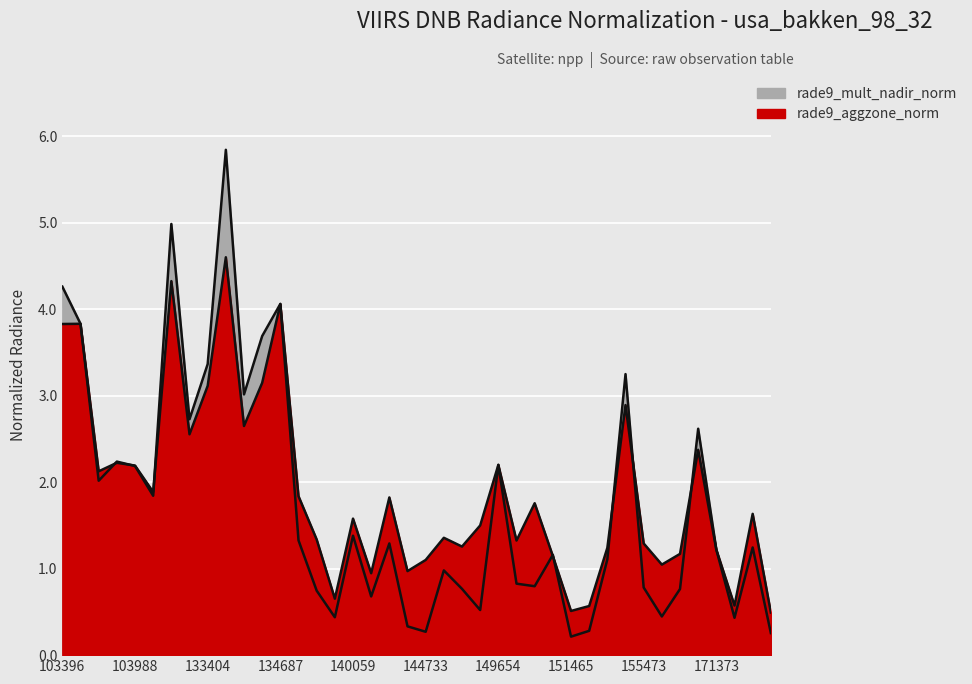

Rank the series at 132847 from highest to lowest value.

rade9_mult_nadir_norm, rade9_aggzone_norm